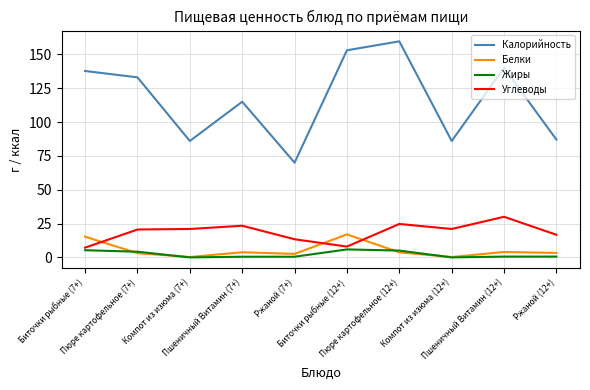

The Жиры series shows 5.9 at Биточки рыбные (12+). True or false?

True